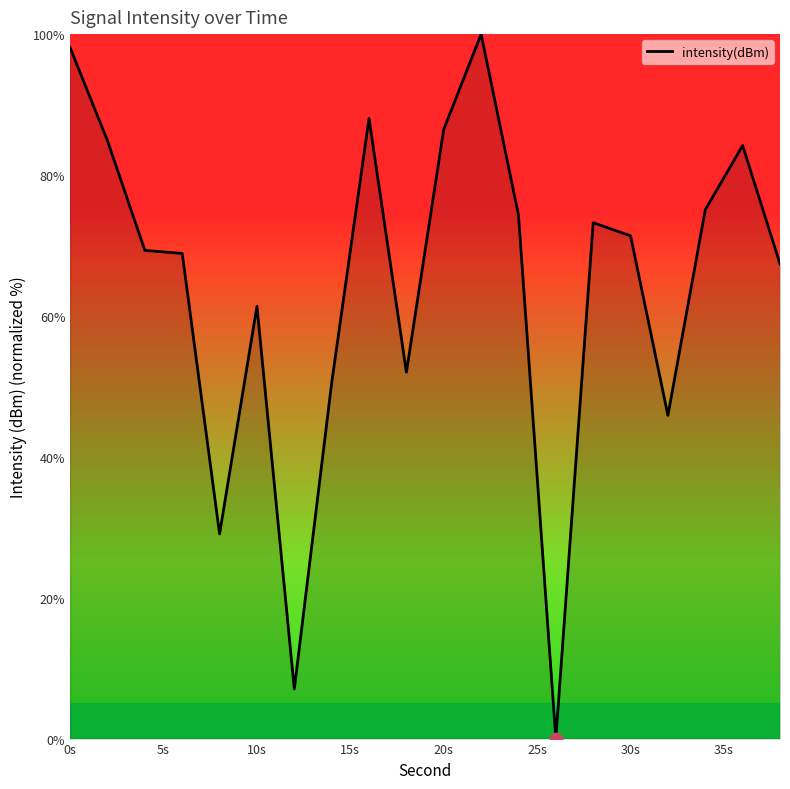

What is the maximum value shown in the chart?

100.0